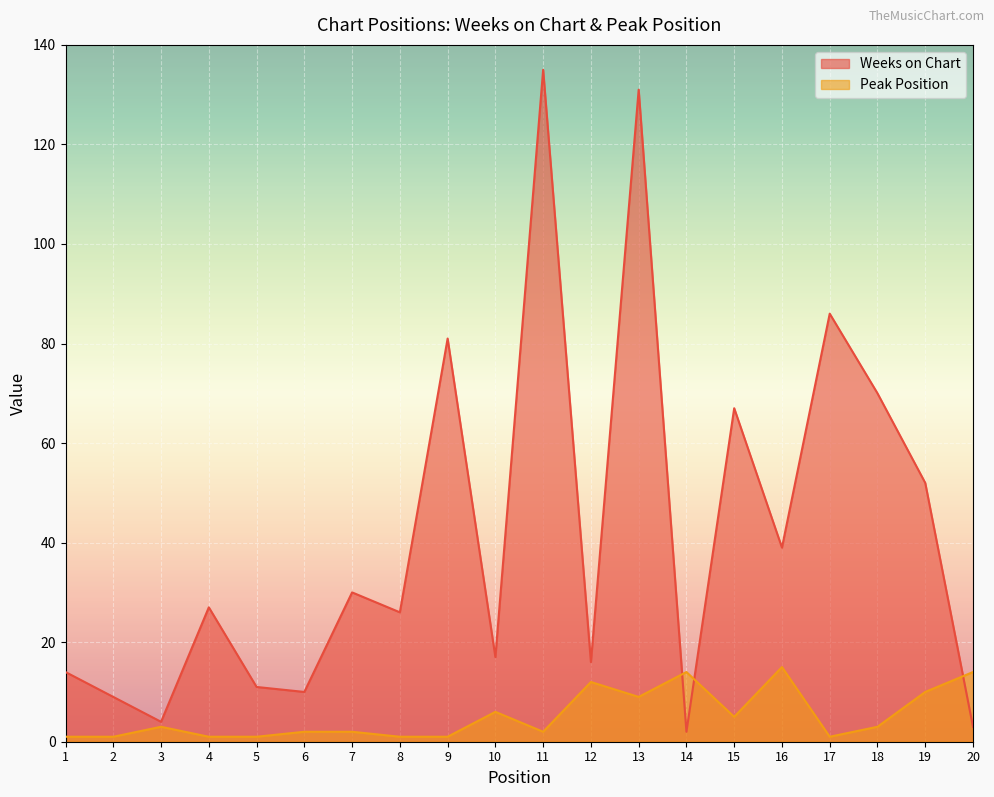

The Peak Position series shows 3 at 18. True or false?

True